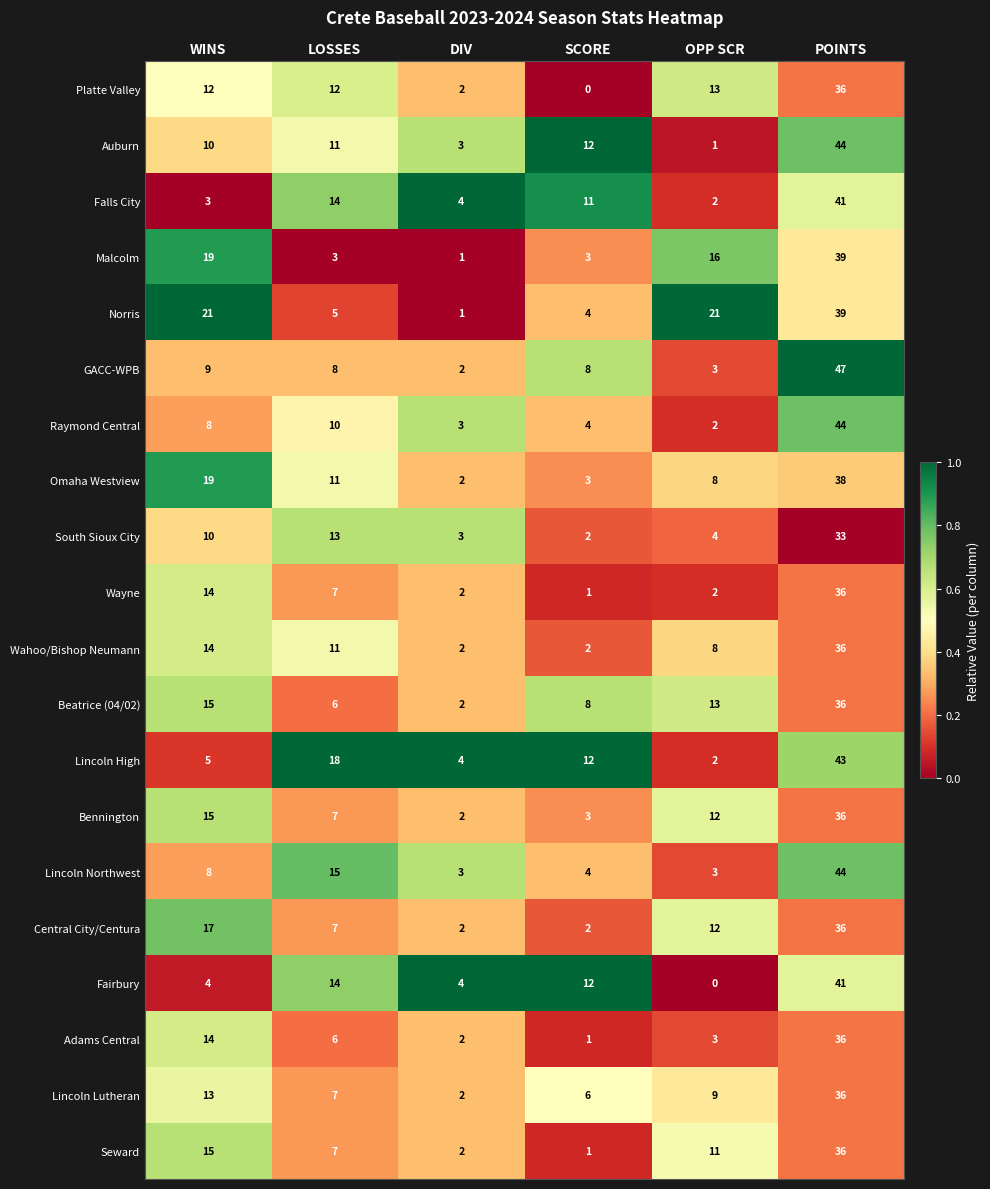

What is the sum of the Omaha Westview values at WINS and SCORE?

22